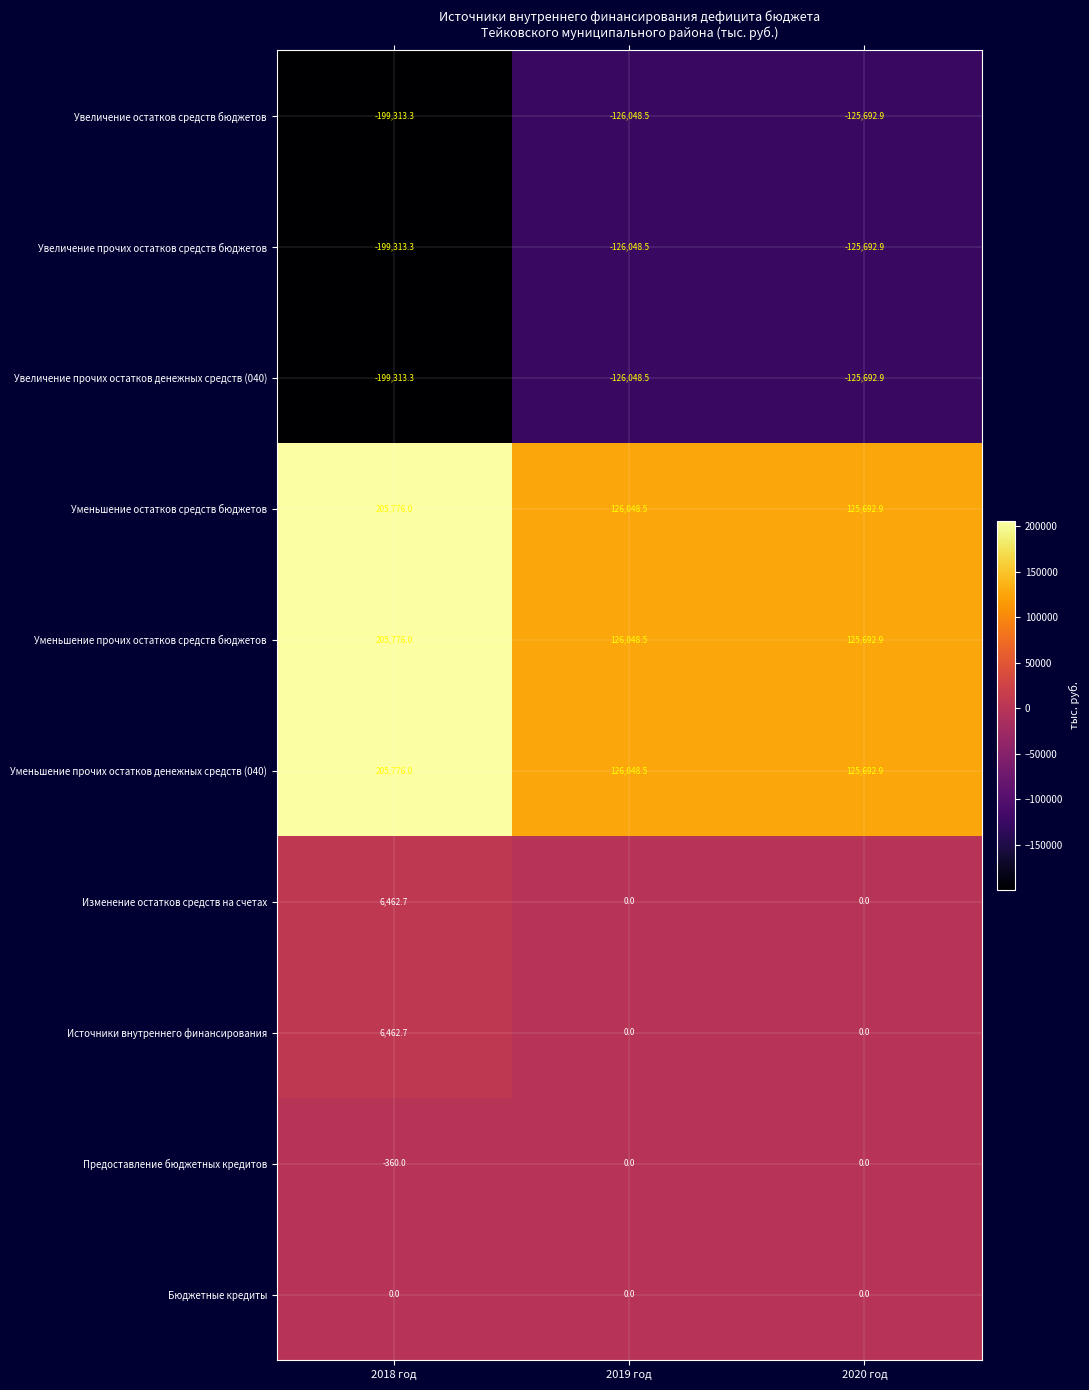

How many data points does each series have?

3